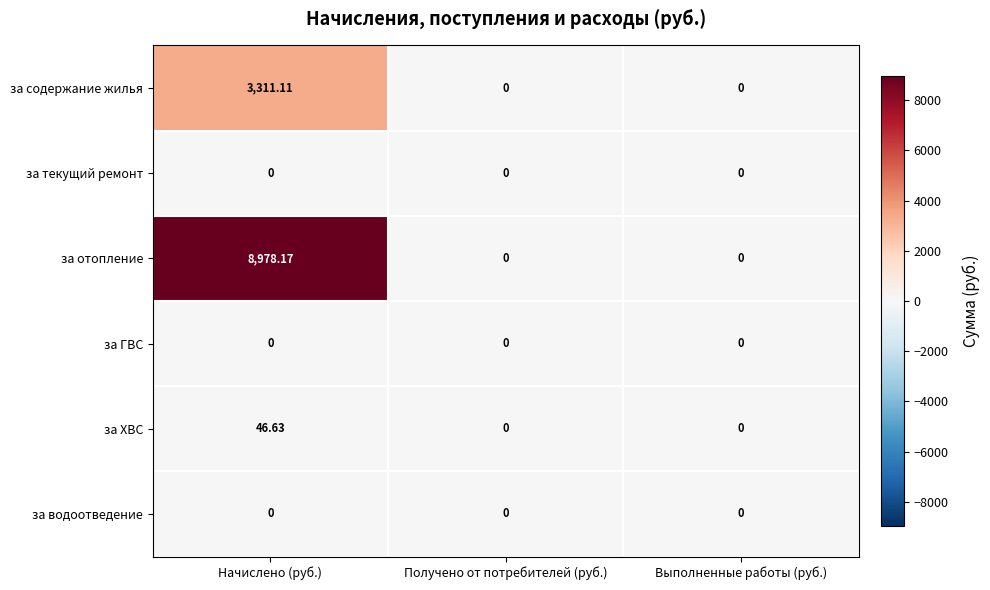

At which category does the chart reach its peak across all series?

Начислено (руб.)